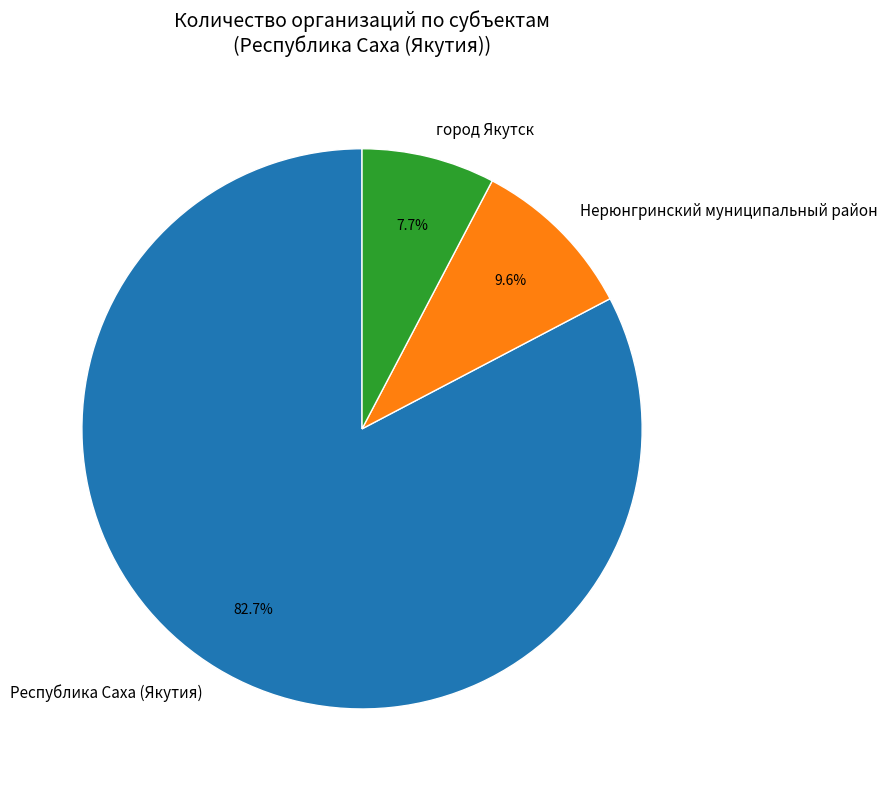

Which category accounts for the majority?

Республика Саха (Якутия)